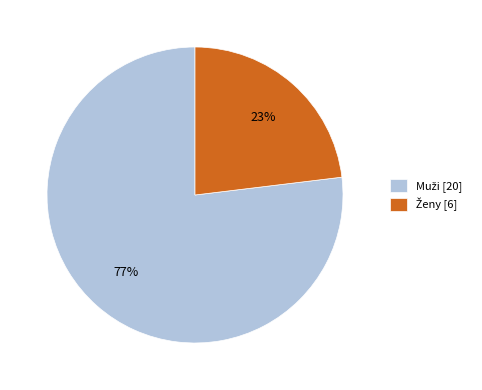

Is there a majority slice in this chart?

Yes